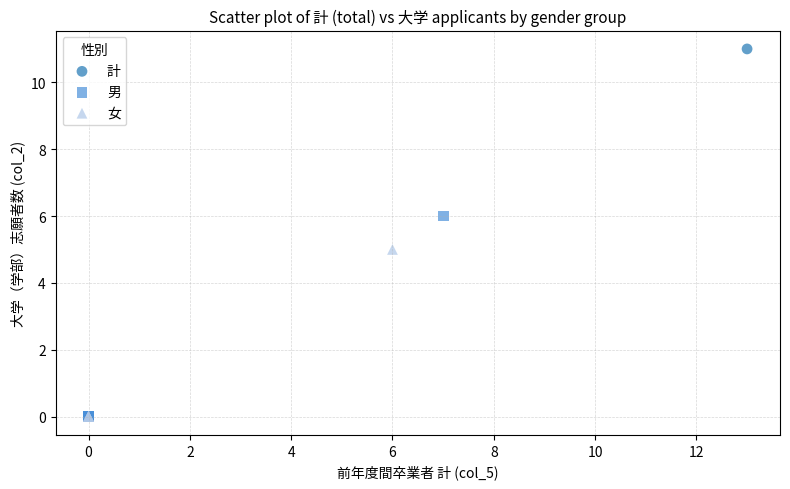

Which series has the widest spread of Y values?

計